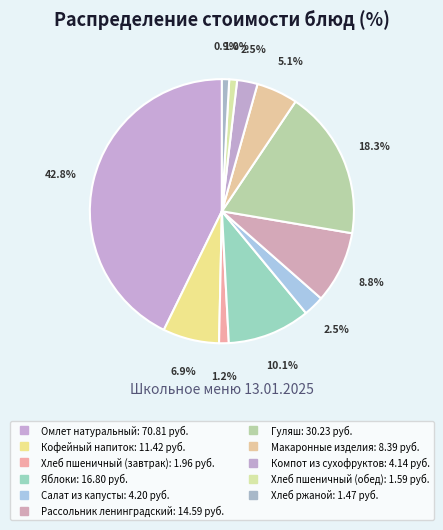

To the nearest percent, what percentage of the pie is Хлеб ржаной?

1%